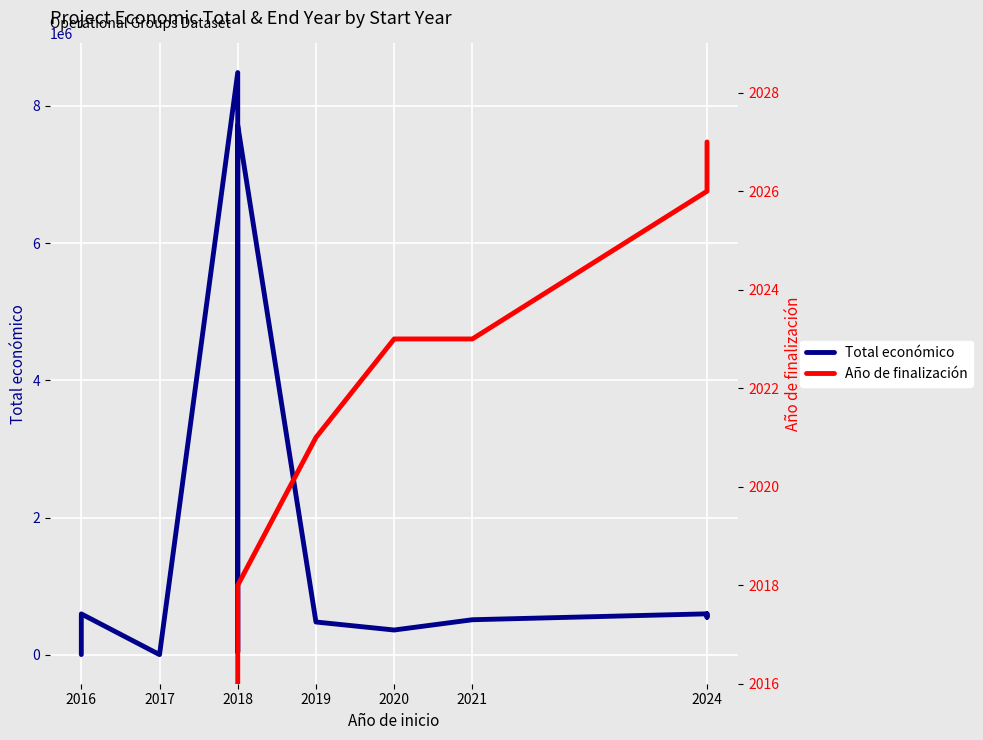

How many values in the Año de finalización series exceed 2018?

7